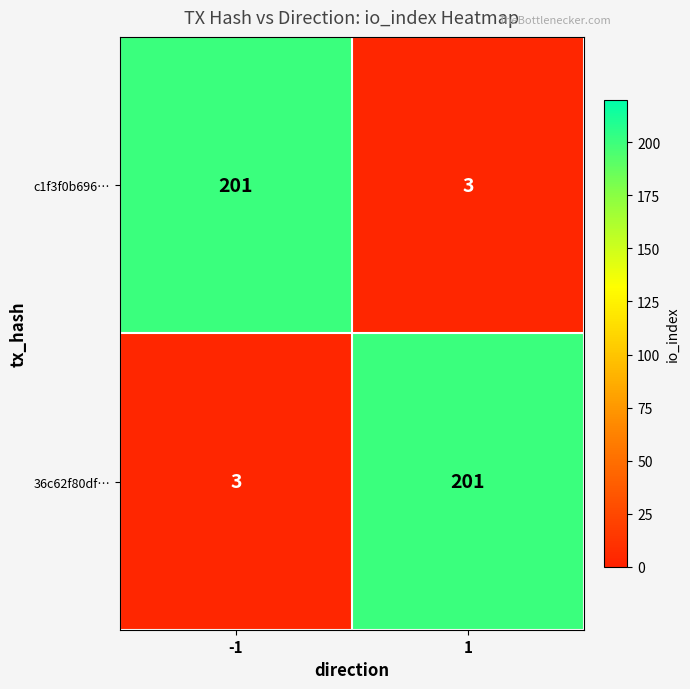

What is the minimum value for 36c62f80df…?

3